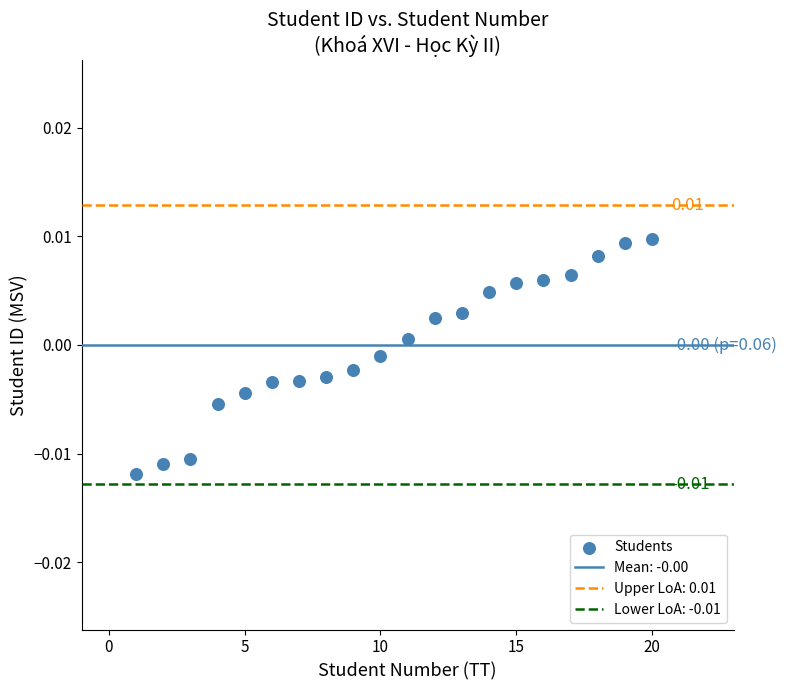

What is the range of X values (max minus min)?

19.0